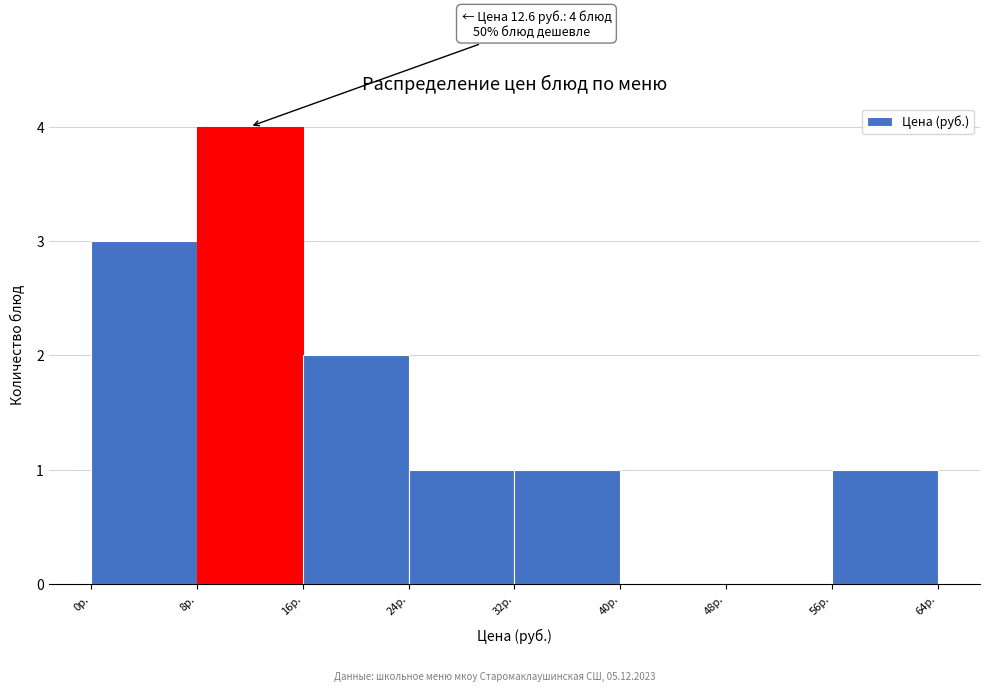

Which range on the x-axis has the tallest bar?

8 to 16